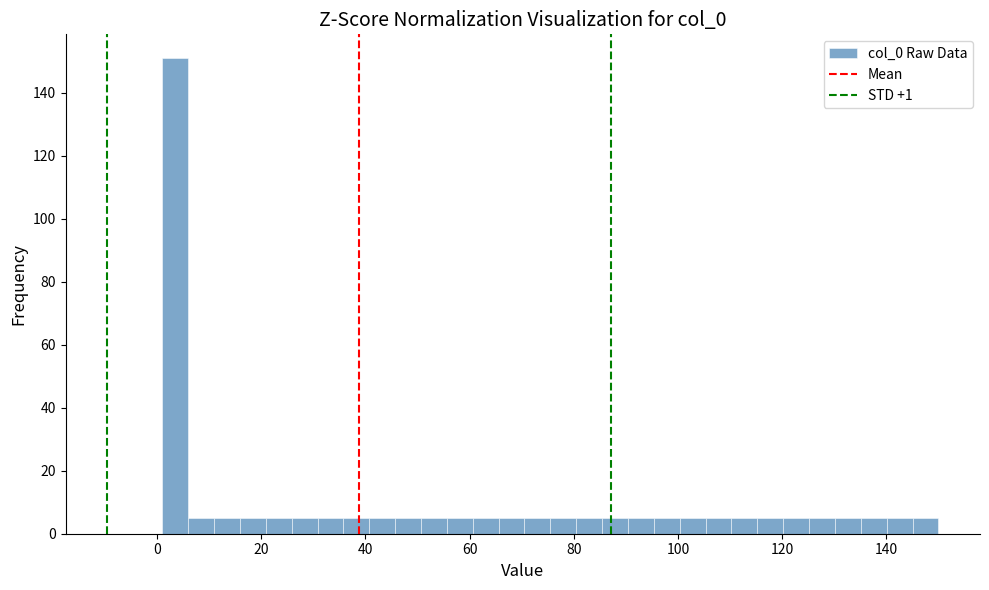

Around what value on the x-axis is the tallest bar? Give the approximate position of its centre, as read against the axis.

4